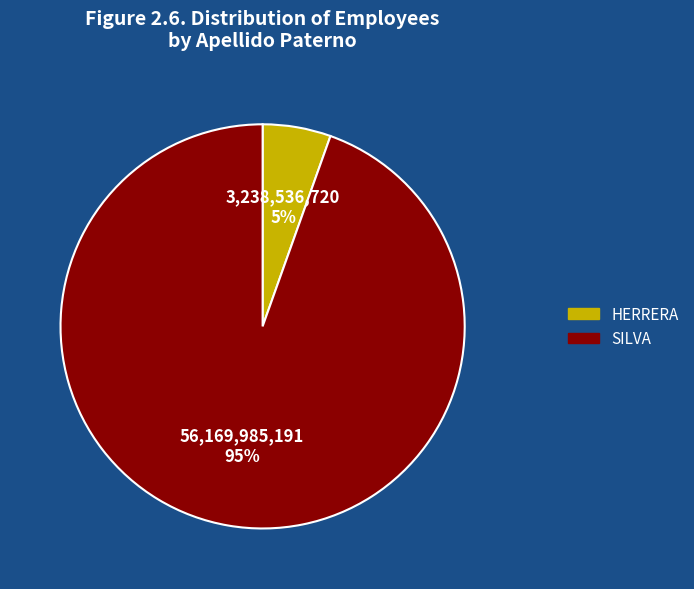

True or false: SILVA accounts for 95% of the total.

True